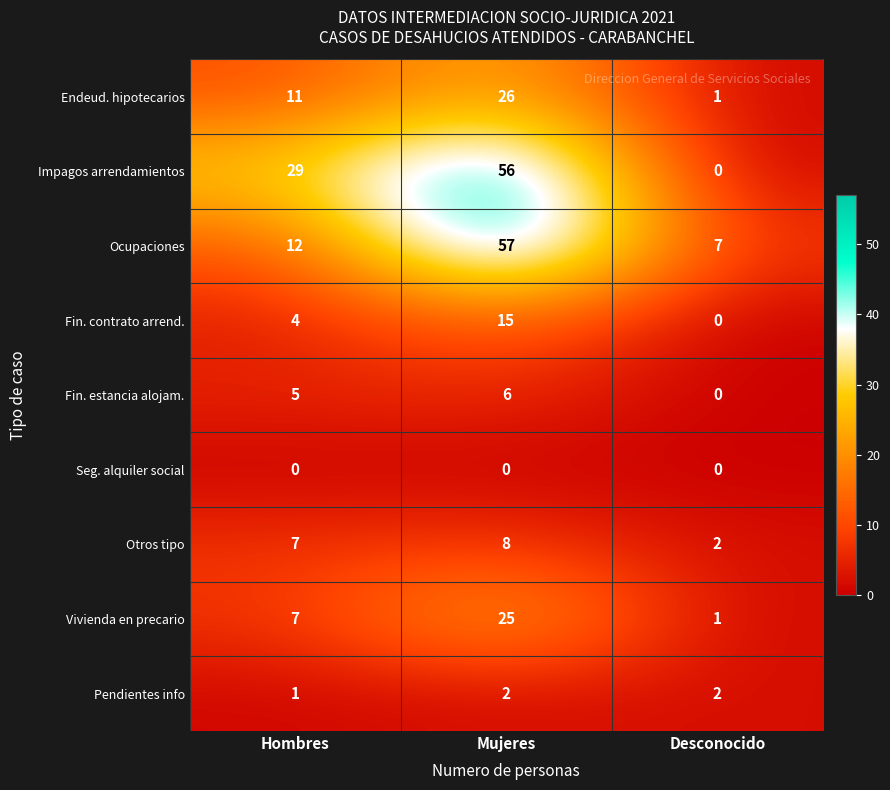

What is the total value across all series at Hombres?

76